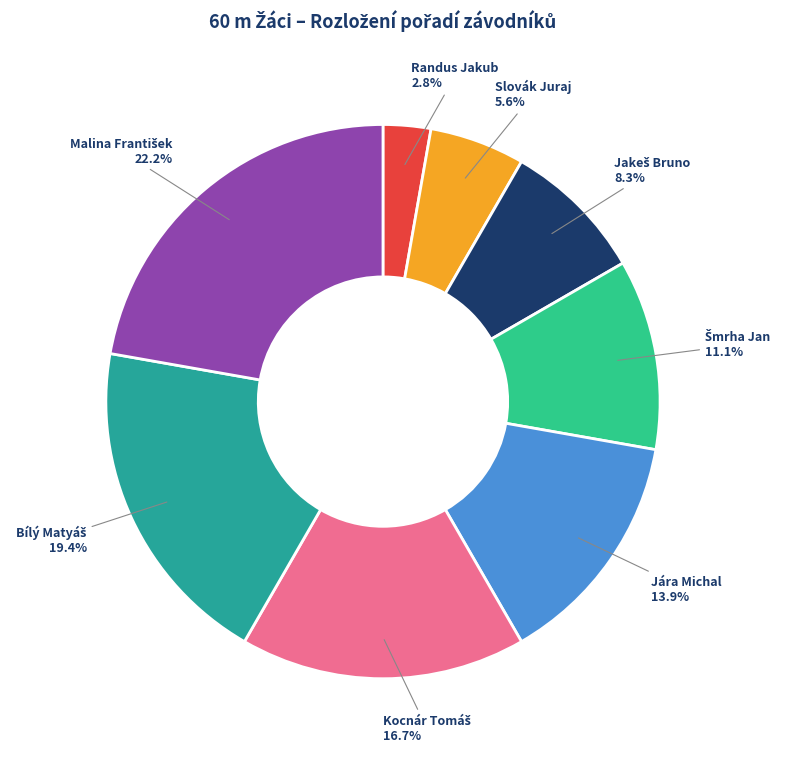

Does any single category account for the majority?

No